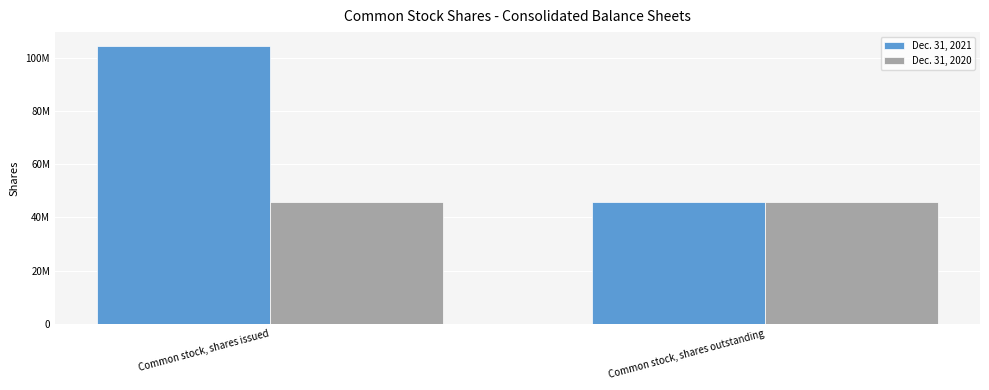

Which category has the highest value in the Dec. 31, 2021 series?

Common stock, shares issued